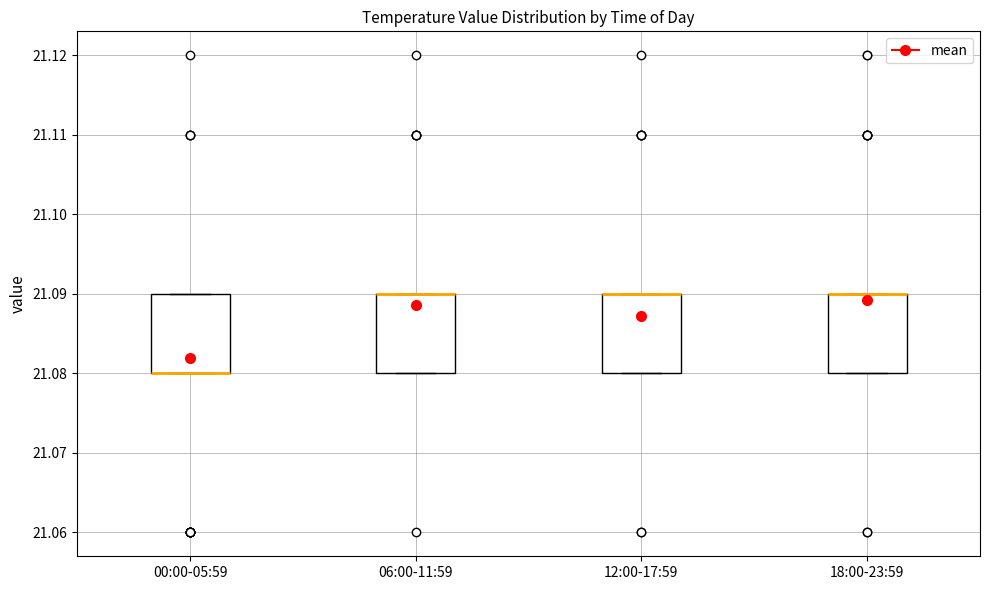

Reading left to right, read every box against the y-axis: the position of its median line, the range the box covers, and the ends of its whiskers. The values are not printed on the chart, so give them approximately, as read against the axis.

00:00-05:59: median 21.08 (drawn on the box's lower edge), box 21.08 to 21.09, whiskers 21.08 to 21.09
06:00-11:59: median 21.09 (drawn on the box's upper edge), box 21.08 to 21.09, whiskers 21.08 to 21.09
12:00-17:59: median 21.09 (drawn on the box's upper edge), box 21.08 to 21.09, whiskers 21.08 to 21.09
18:00-23:59: median 21.09 (drawn on the box's upper edge), box 21.08 to 21.09, whiskers 21.08 to 21.09